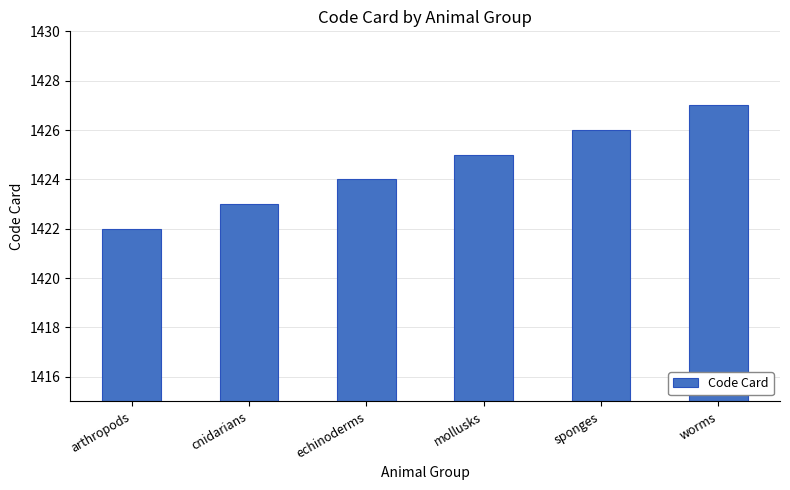

What position from the left is worms?

6